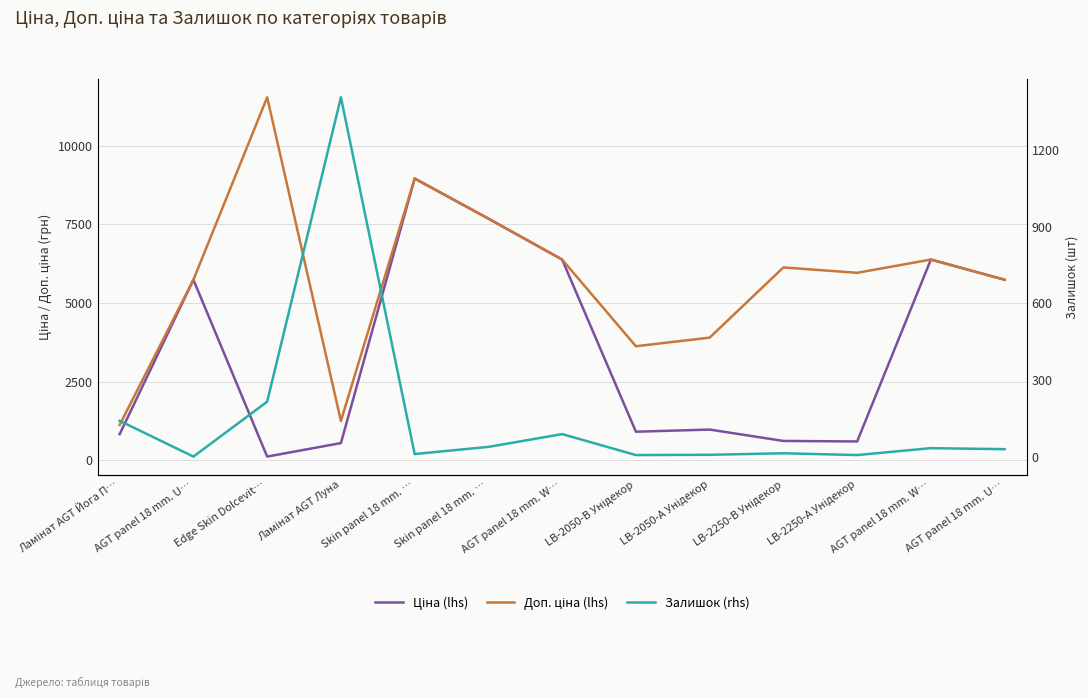

Which category has the lowest value in the Доп. ціна (lhs) series?

Ламінат AGT Йога П…